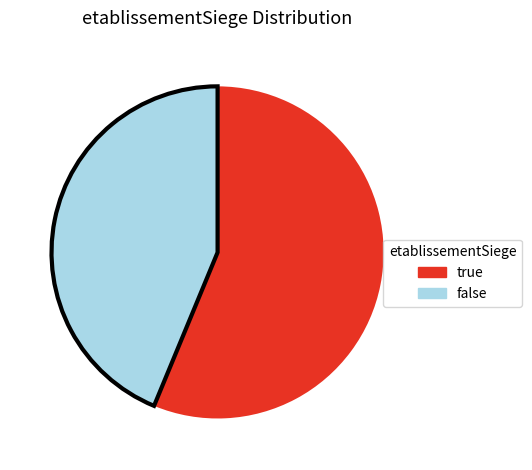

Does any single category account for the majority?

Yes